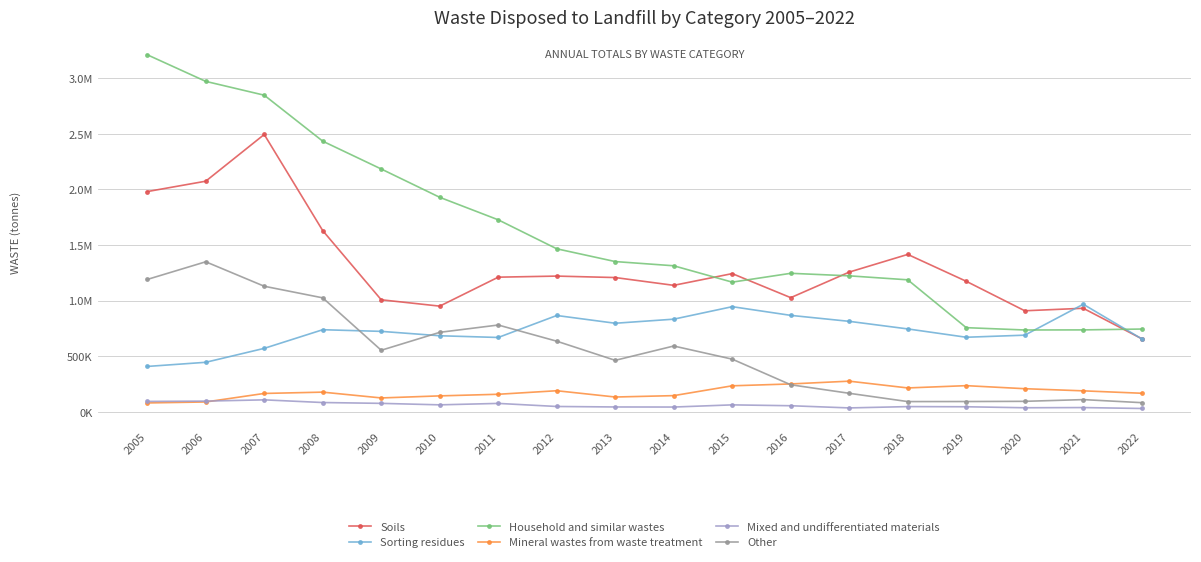

List the labels in order of Mixed and undifferentiated materials value, smallest first.

2022, 2017, 2020, 2021, 2014, 2013, 2019, 2018, 2012, 2016, 2015, 2010, 2011, 2009, 2008, 2005, 2006, 2007